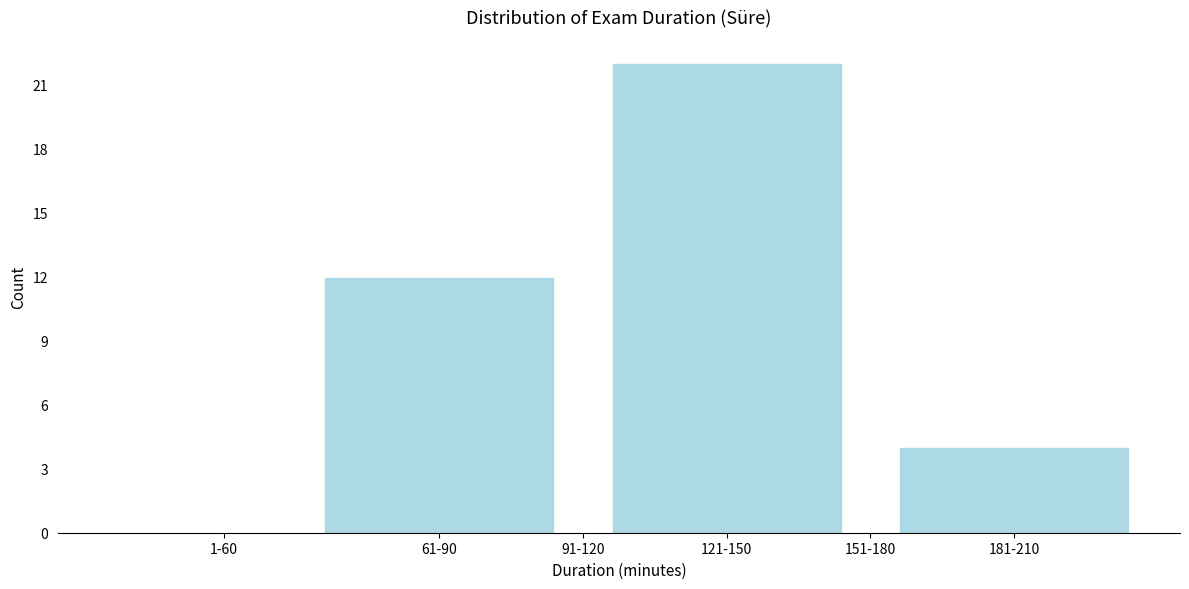

Reading right to left, extract all data points from this chart.

181-210=4	151-180=0	121-150=22	91-120=0	61-90=12	1-60=0